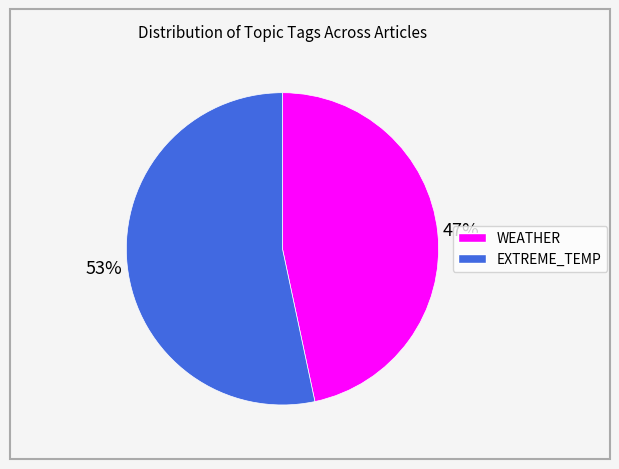

Do EXTREME_TEMP and WEATHER together represent more than half of the pie?

Yes